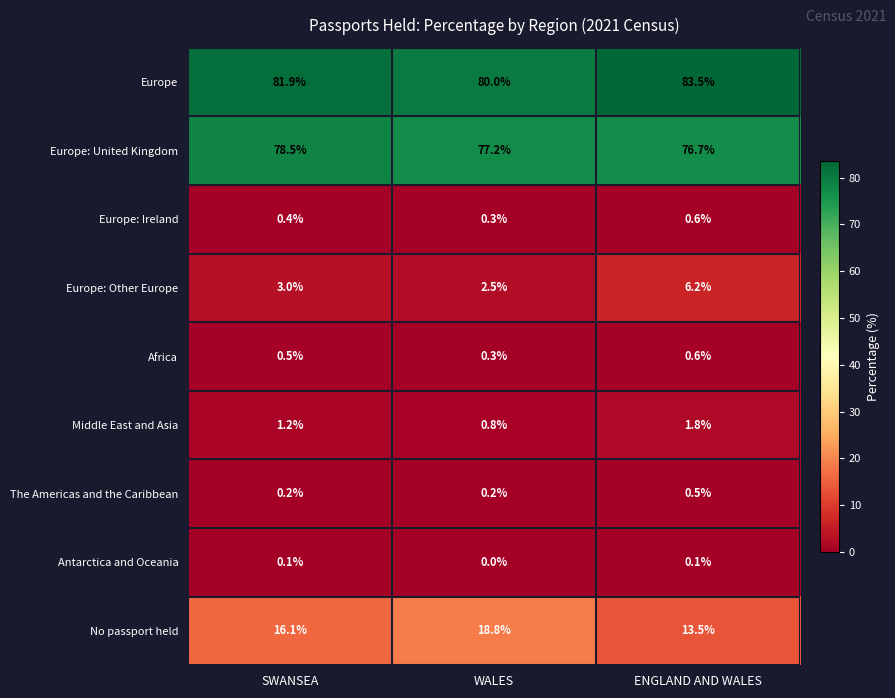

List the labels in order of Africa value, largest first.

ENGLAND AND WALES, SWANSEA, WALES